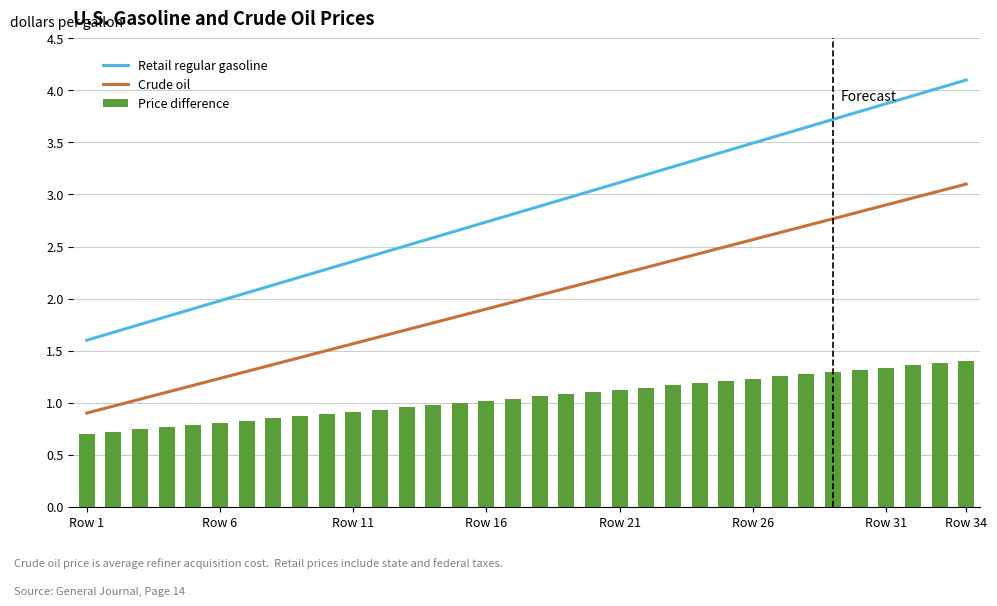

Does the chart contain any negative values?

No